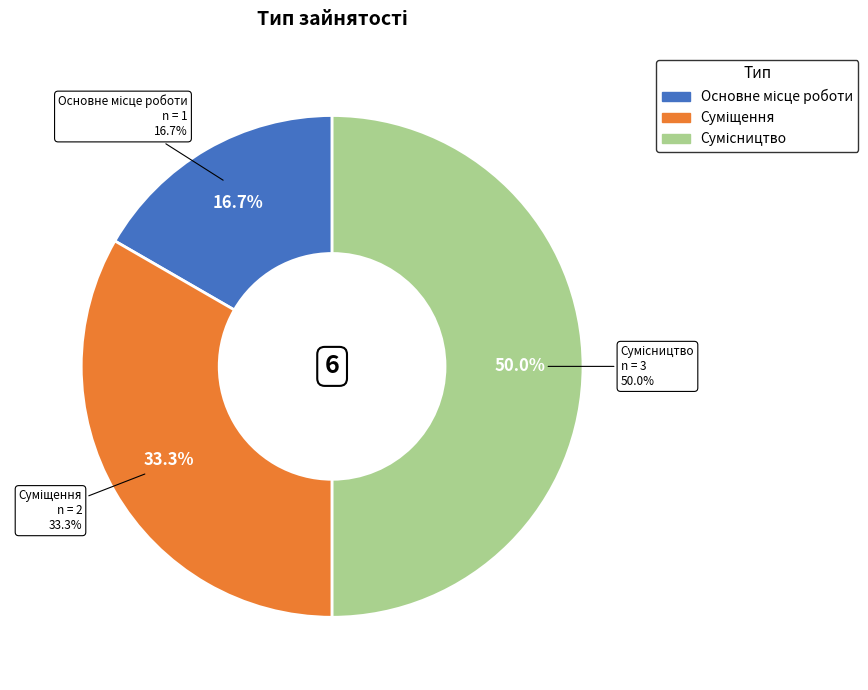

To the nearest percent, what is the average slice percentage?

33%